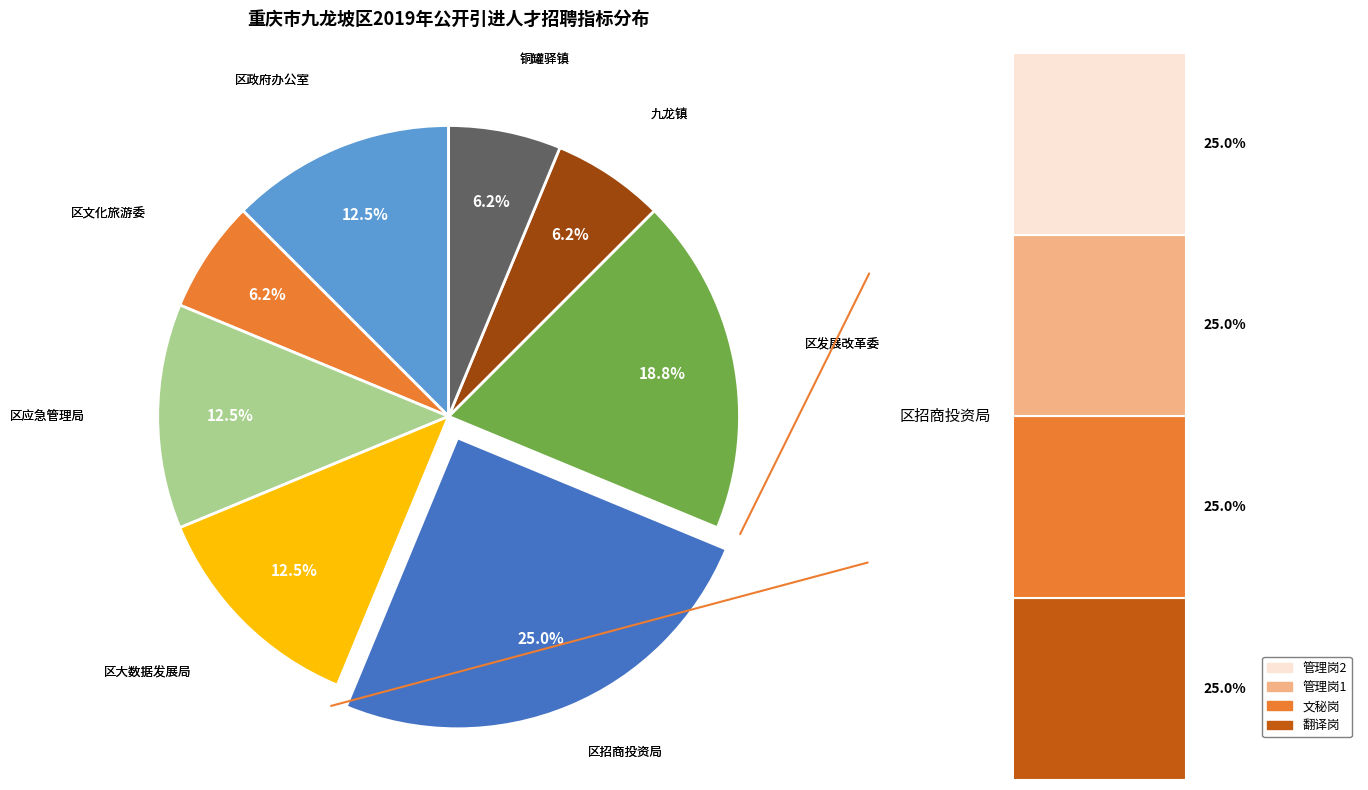

Does 区政府办公室 represent more than half of the total?

No